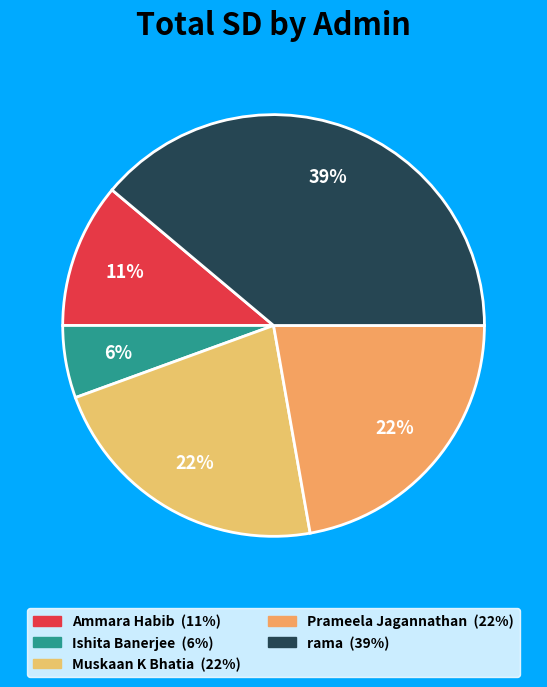

True or false: Muskaan K Bhatia accounts for 22% of the total.

True